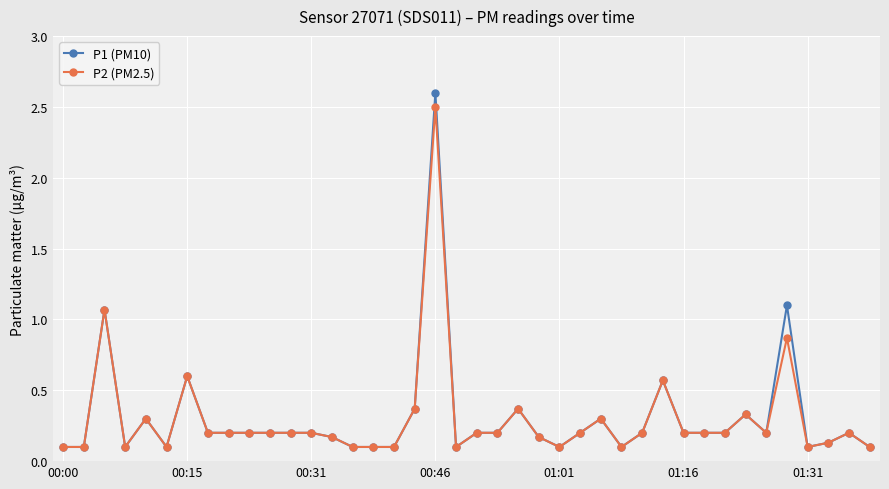

Which series has the largest range (max minus min)?

P1 (PM10)